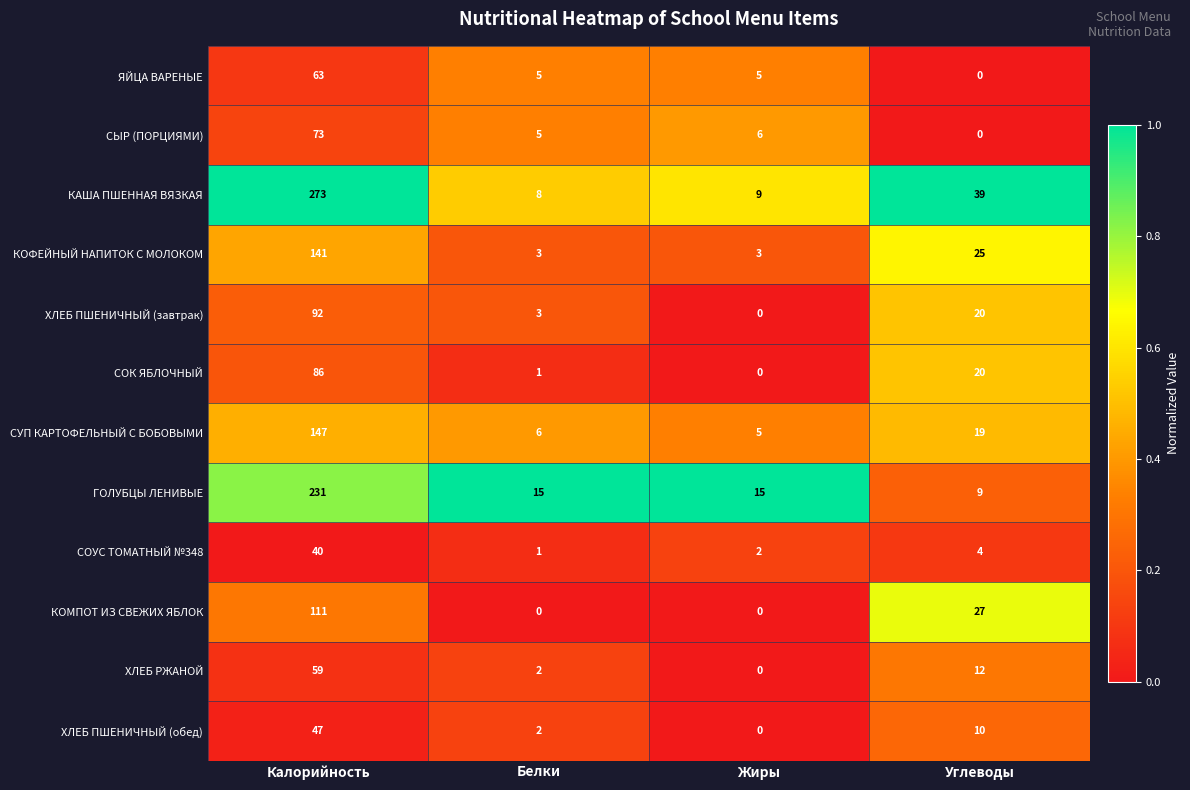

How many series are shown in this chart?

12